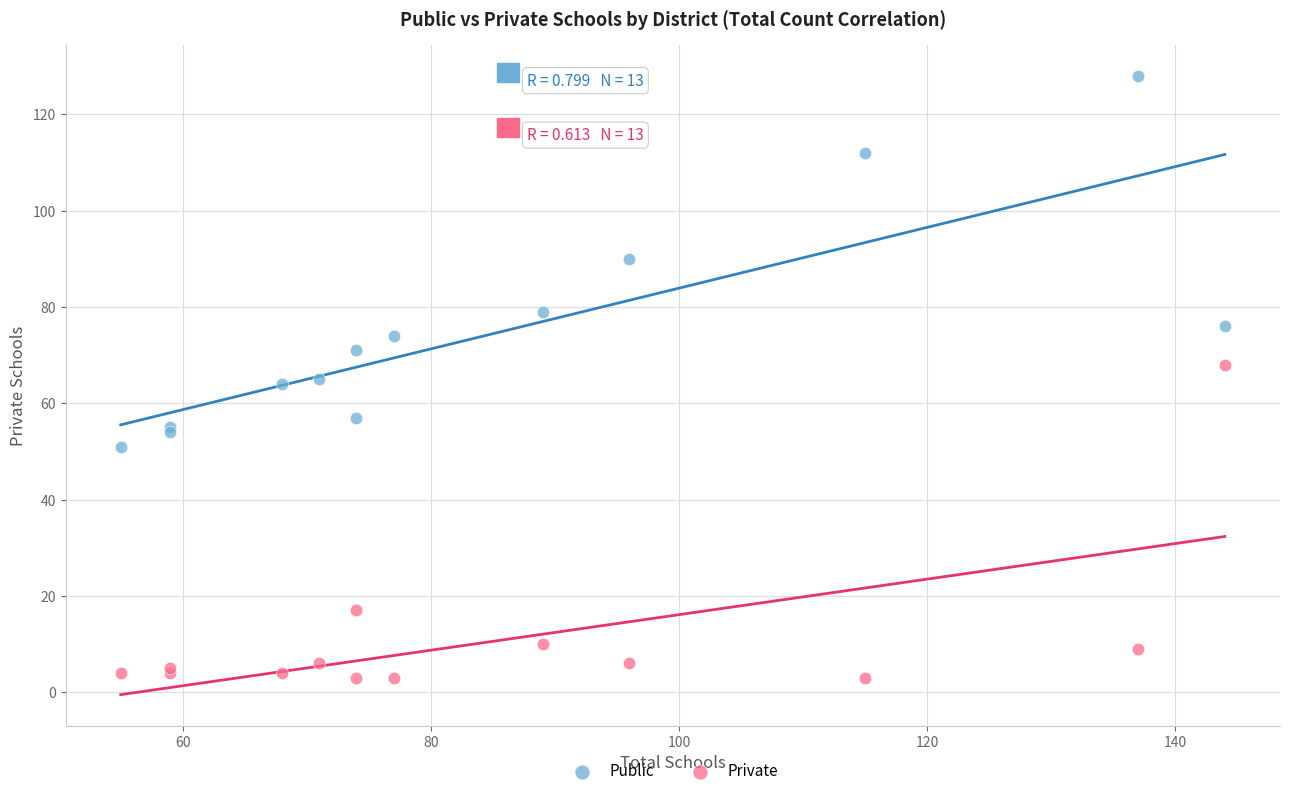

What are all the series names shown in the legend?

Public, Private